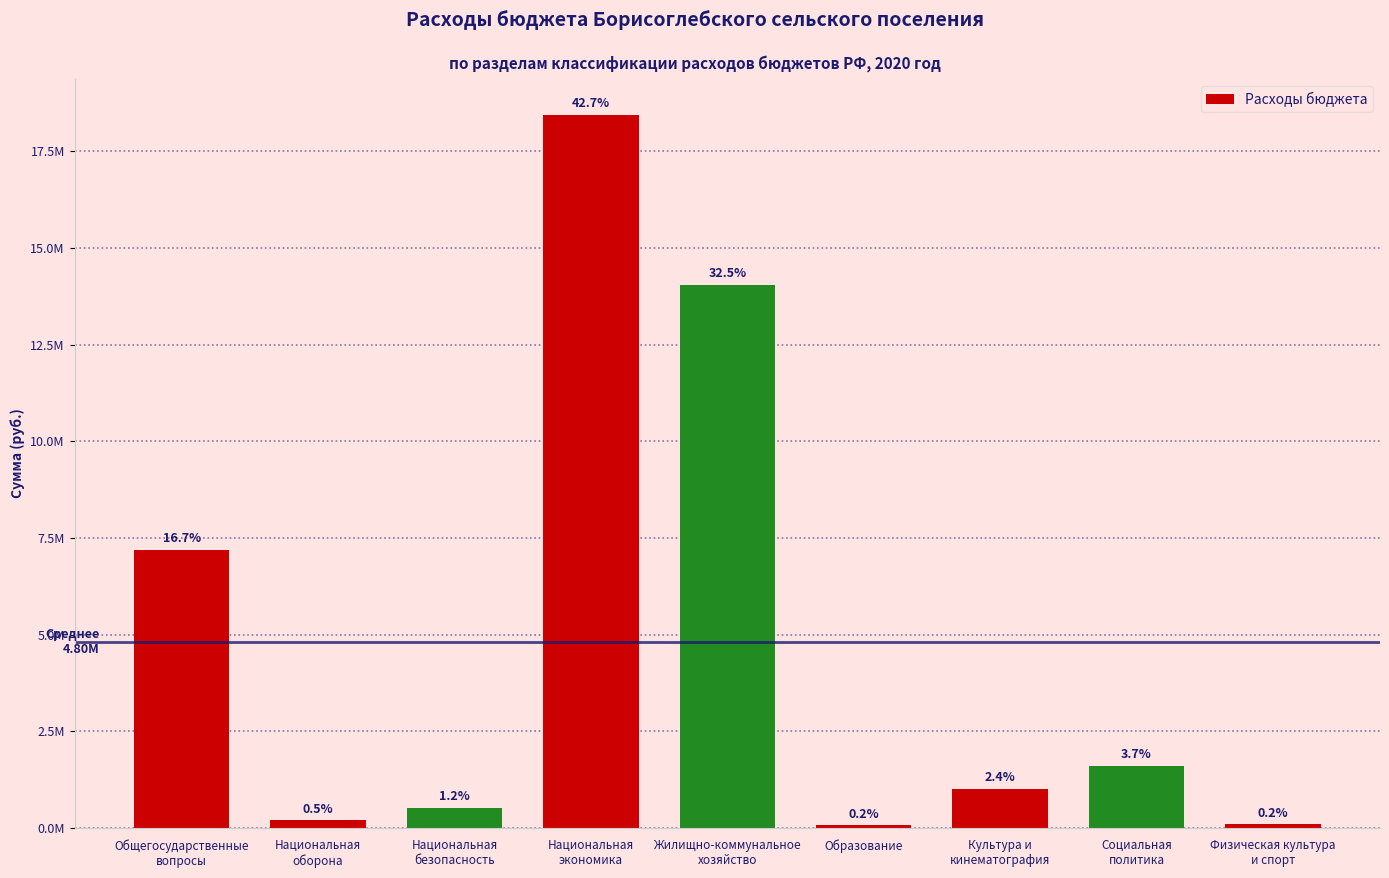

Rank the categories by value from lowest to highest.

Образование, Физическая культура
и спорт, Национальная
оборона, Национальная
безопасность, Культура и
кинематография, Социальная
политика, Общегосударственные
вопросы, Жилищно-коммунальное
хозяйство, Национальная
экономика